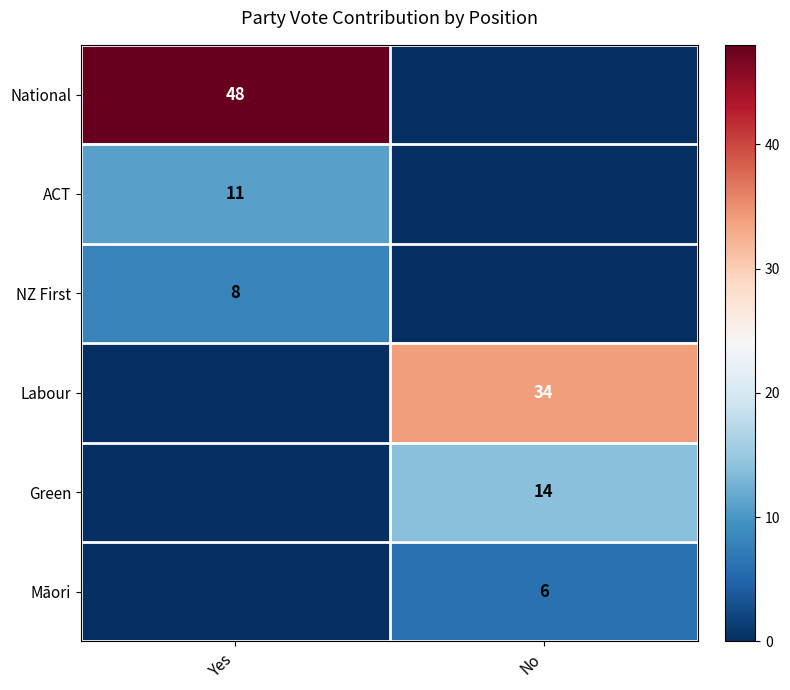

What is the greatest value displayed?

48